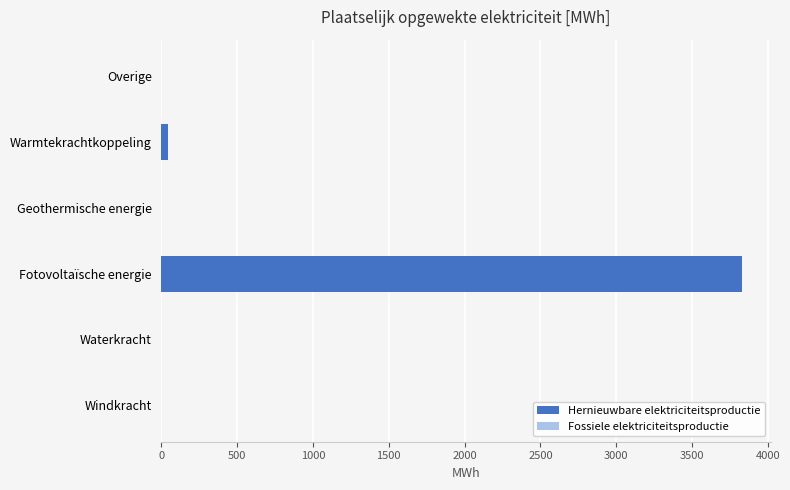

What is the sum of all values?

3872.8